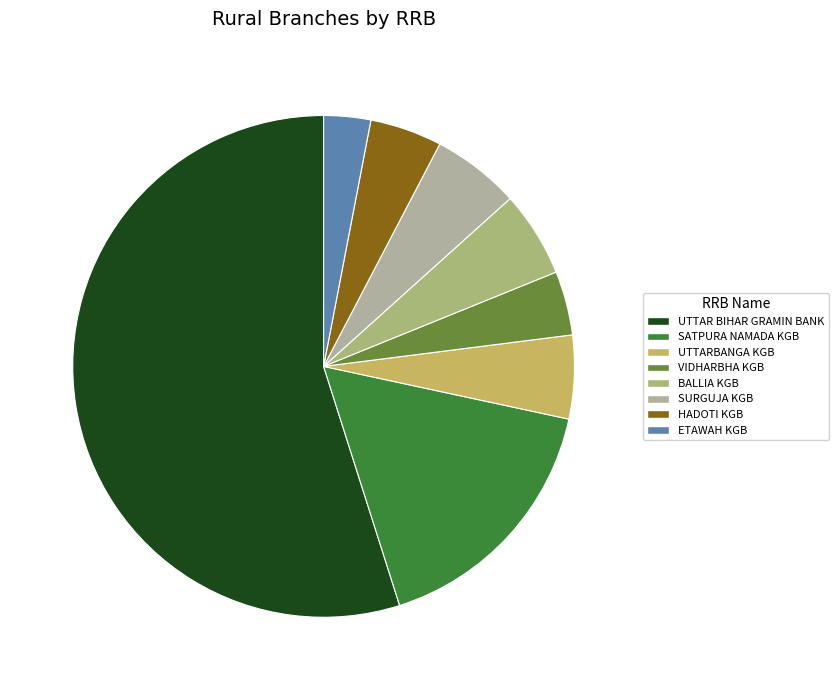

Which slice is the smallest?

ETAWAH KGB